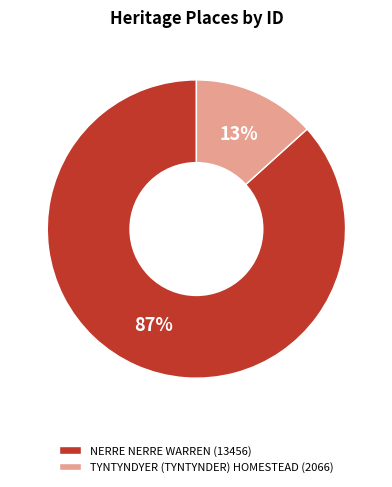

To the nearest percent, what is the combined percentage of TYNTYNDYER (TYNTYNDER) HOMESTEAD (2066) and NERRE NERRE WARREN (13456)?

100%